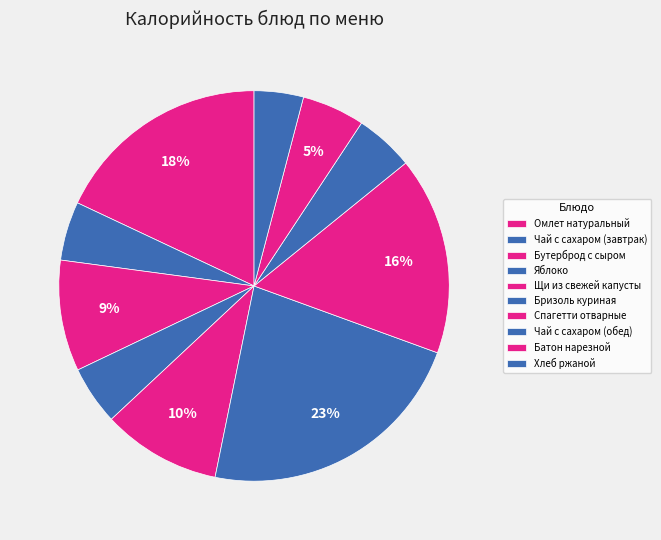

How many segments does this pie chart have?

10